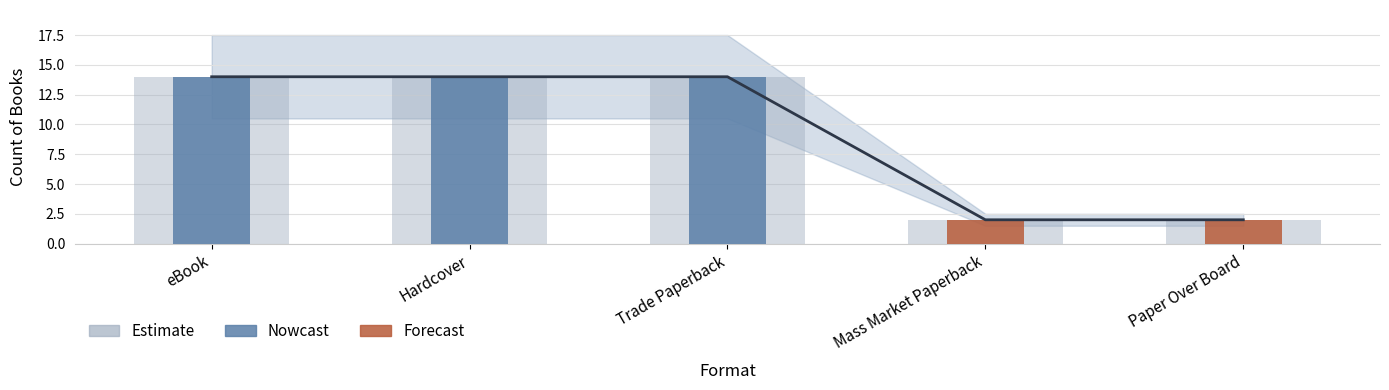

What is the value of the 3rd bar from the left?

14